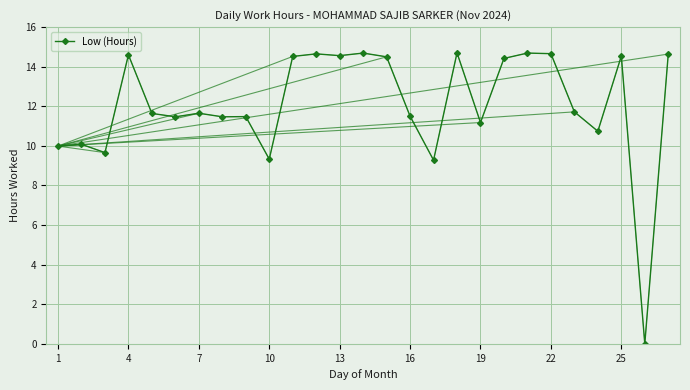

What is the value of the 4th point from the left?

14.6